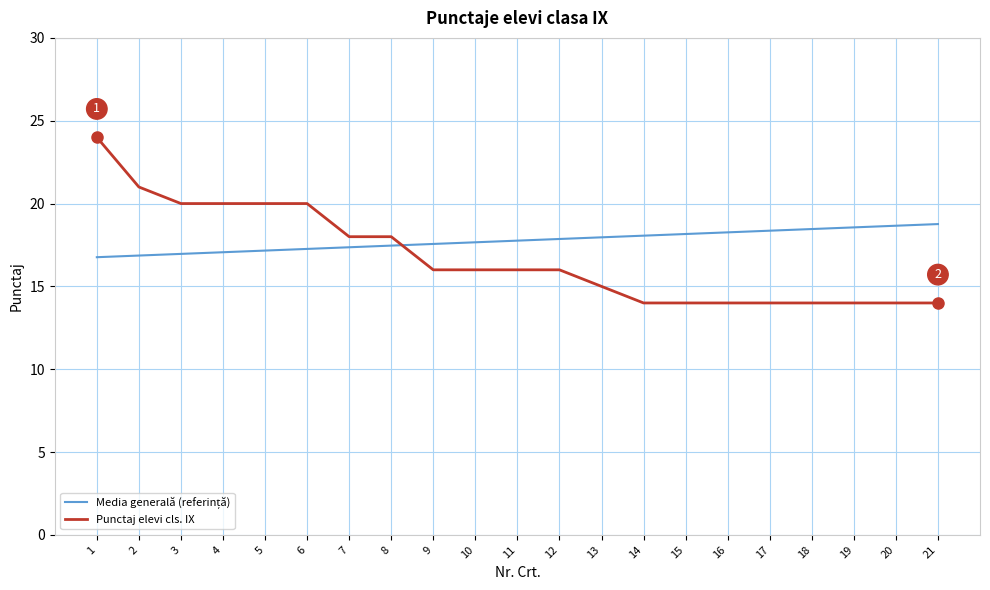

True or false: Punctaj elevi cls. IX has a value of 13.0 at 4.

False